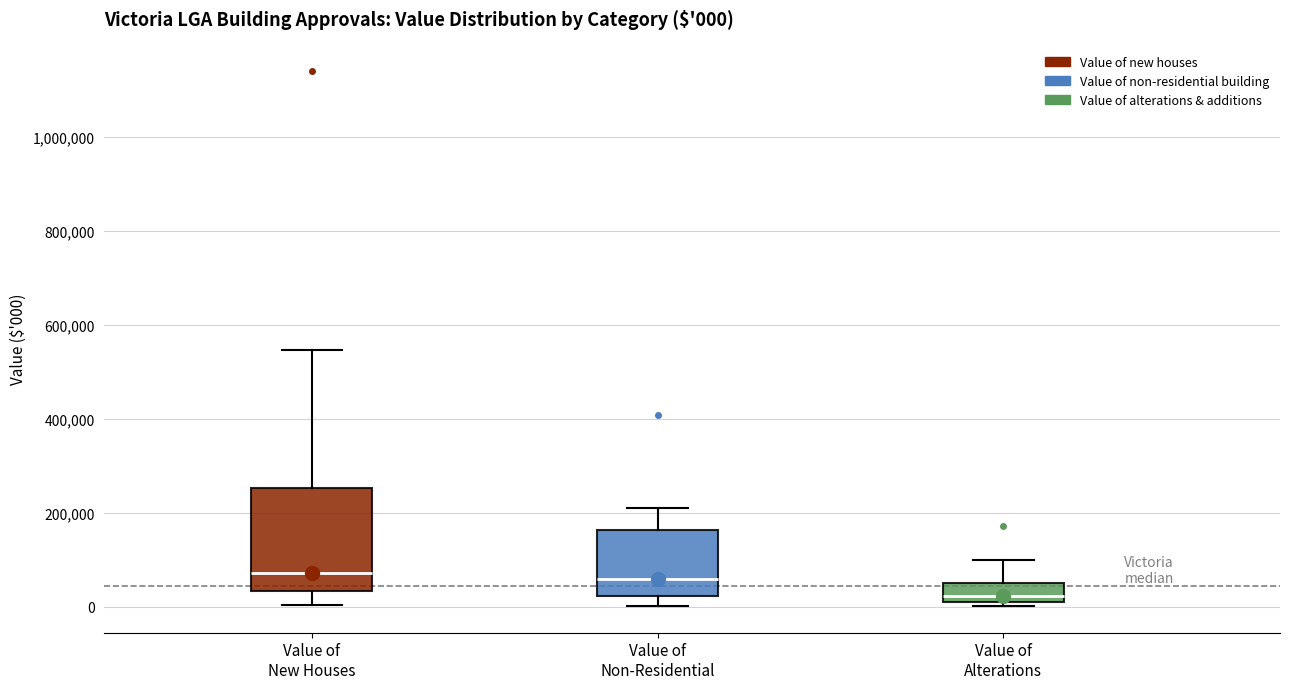

Which box is the tallest, from its lower edge to its upper edge?

Value of New Houses